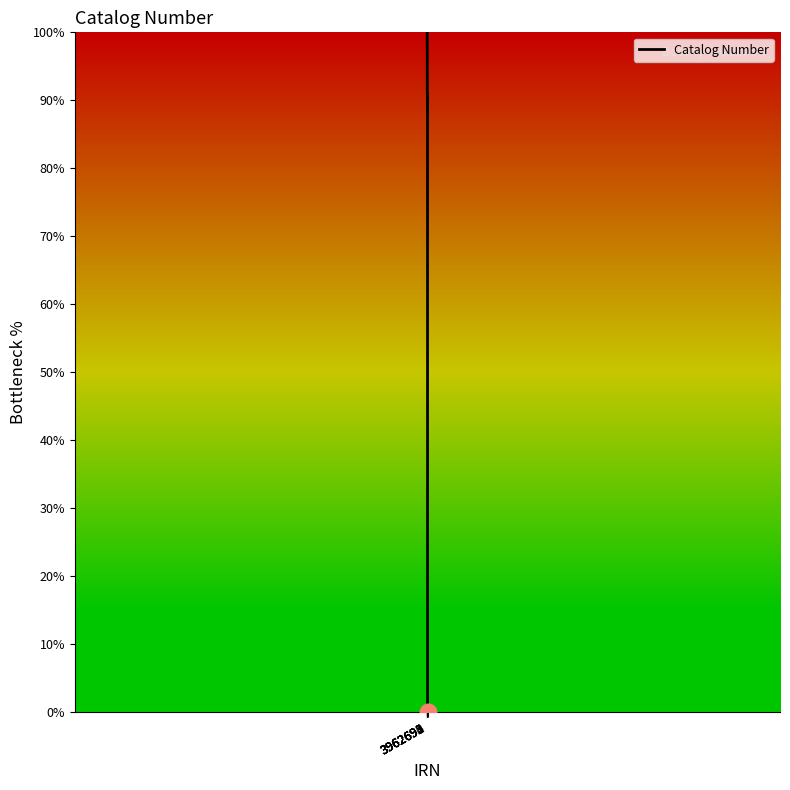

True or false: the data shows 24.1 at 3962694.

False